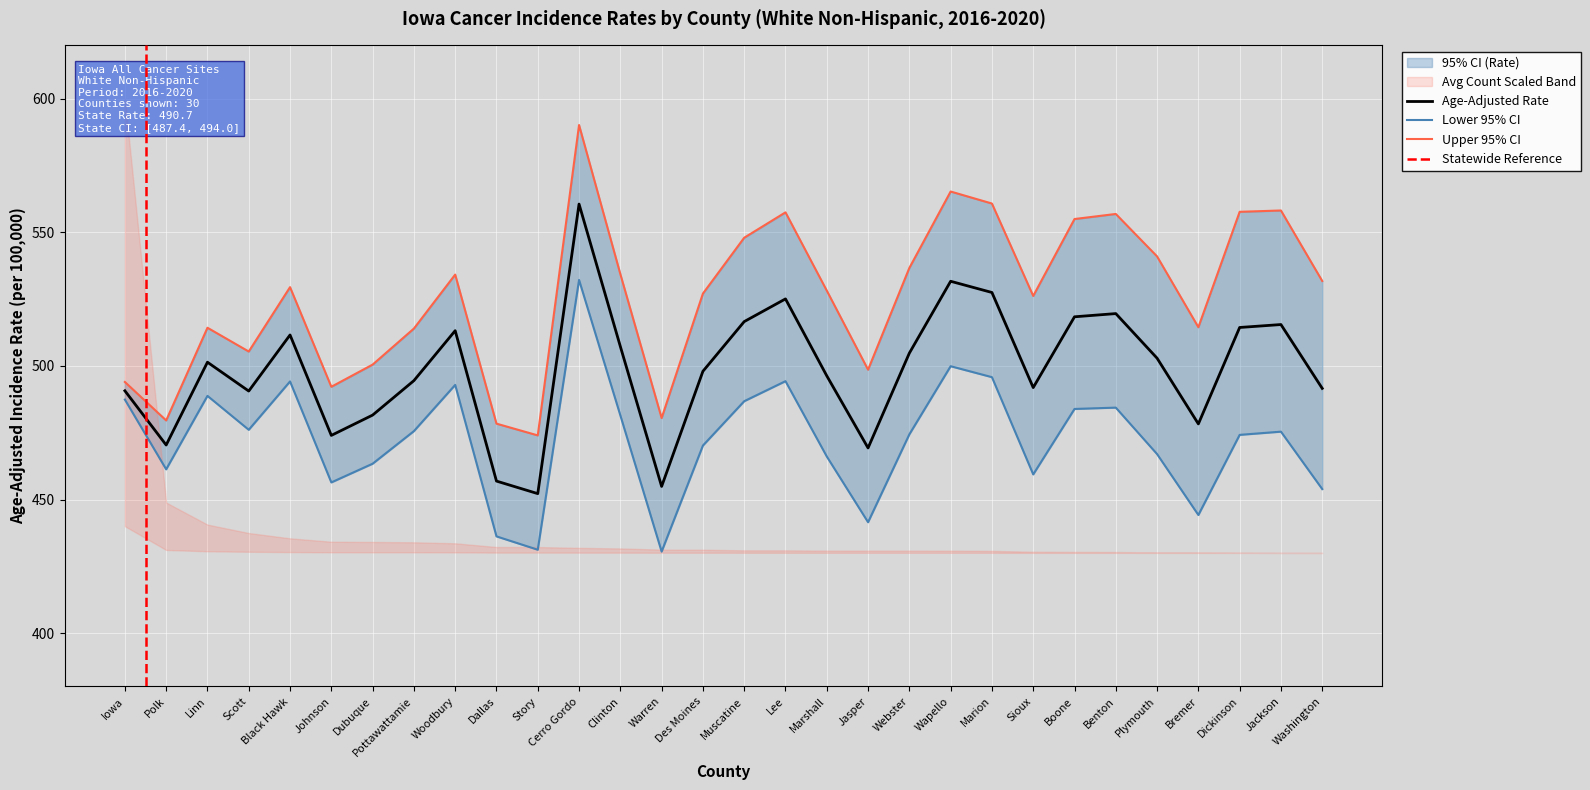

True or false: Upper 95% CI has a value of 529.5 at Black Hawk.

True